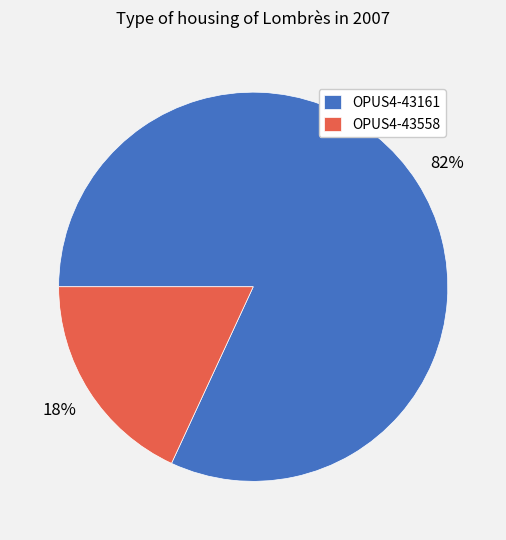

To the nearest percent, what percentage of the pie is OPUS4-43161?

82%